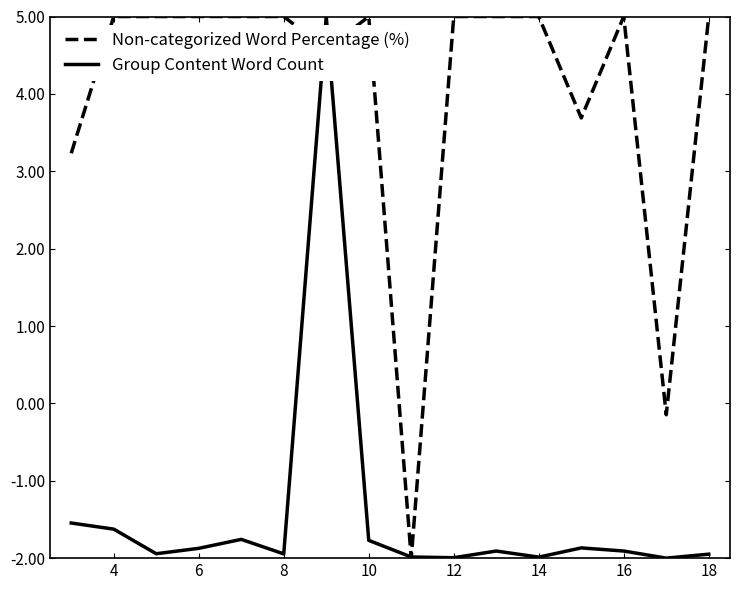

Rank the series by their average value, from highest to lowest.

Non-categorized Word Percentage (%), Group Content Word Count